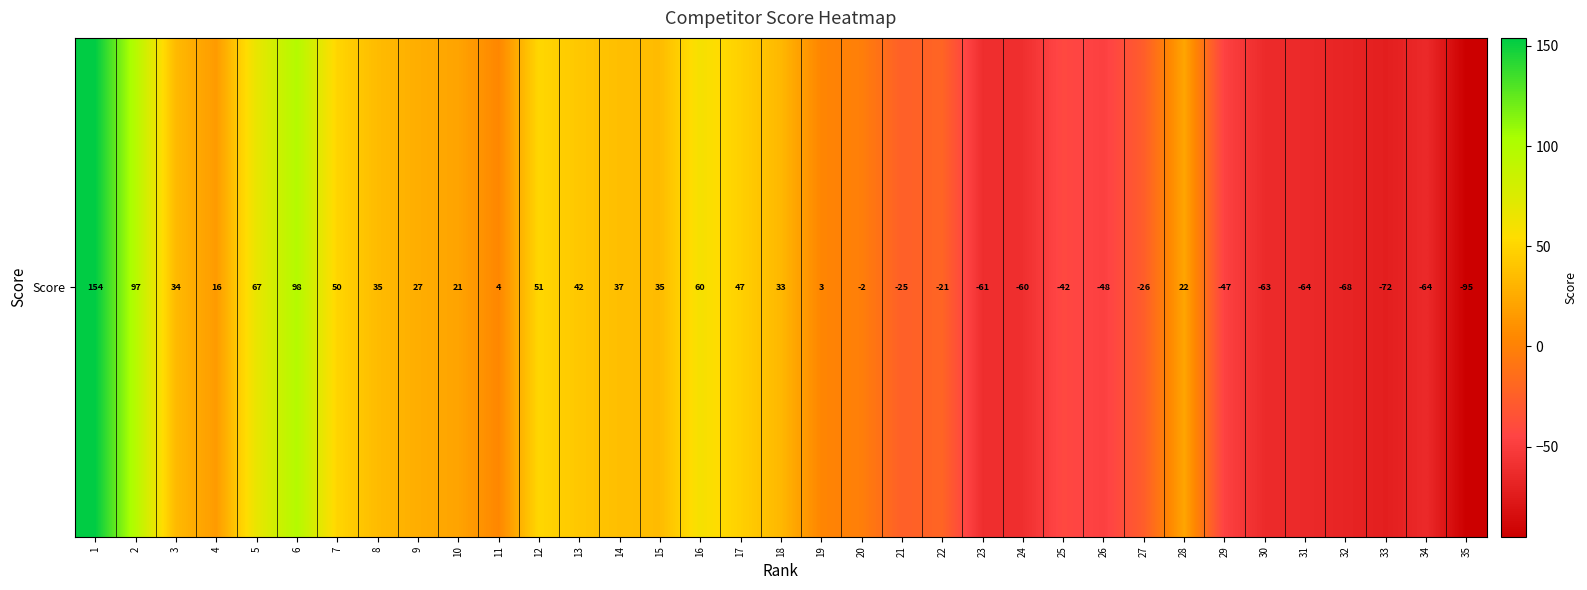

Rank the categories by value from highest to lowest.

1, 6, 2, 5, 16, 12, 7, 17, 13, 14, 8, 15, 3, 18, 9, 28, 10, 4, 11, 19, 20, 22, 21, 27, 25, 29, 26, 24, 23, 30, 31, 34, 32, 33, 35